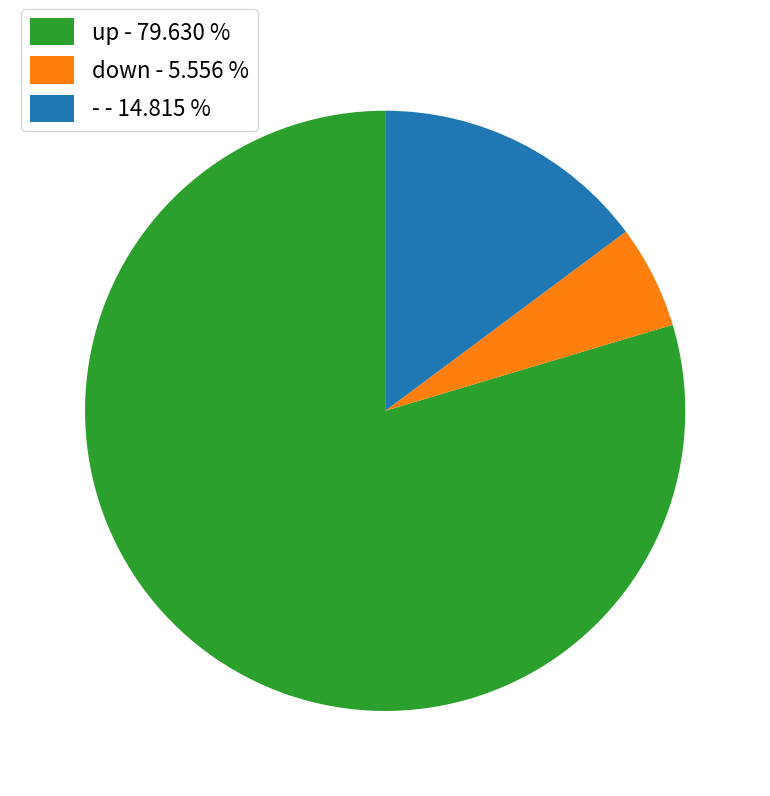

How many slices are in this pie chart?

3